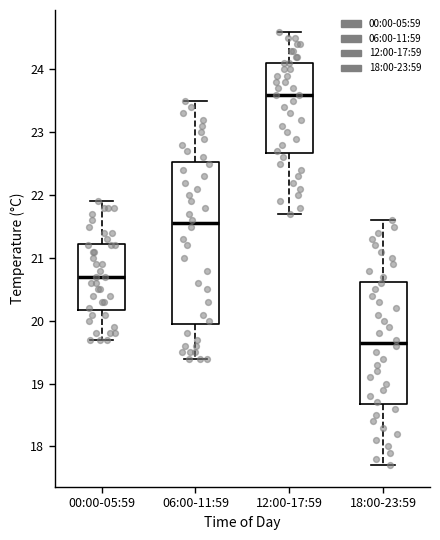

Which box has the highest median line?

12:00-17:59